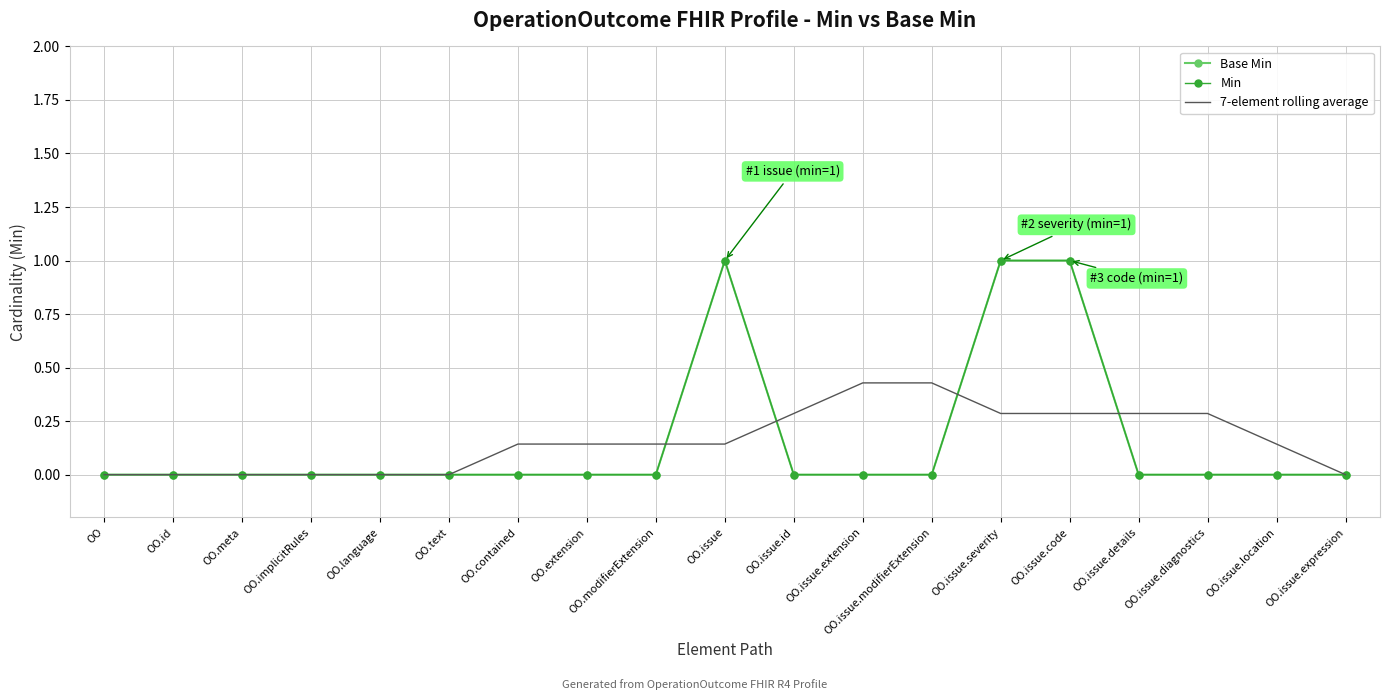

How many values in 7-element rolling average are above zero?

12